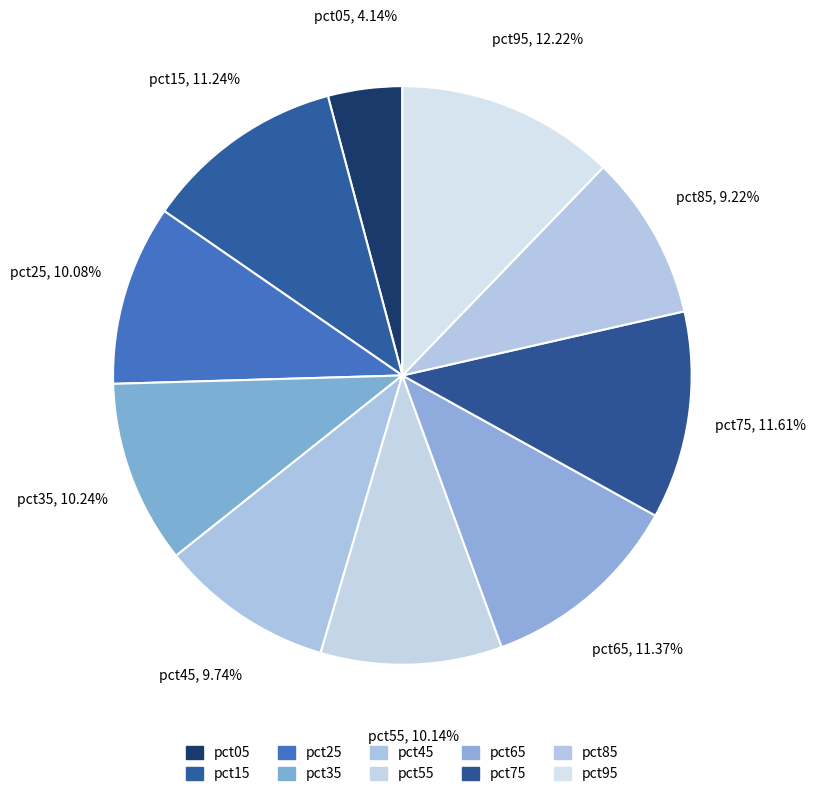

Does pct45 represent more than half of the total?

No